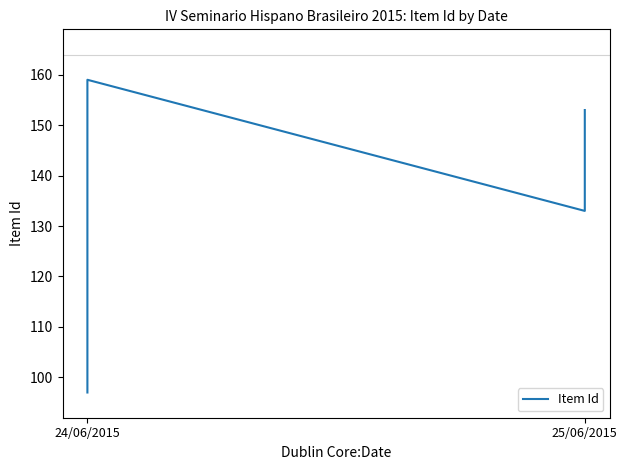

The chart shows a value of 218 at 25/06/2015. True or false?

False